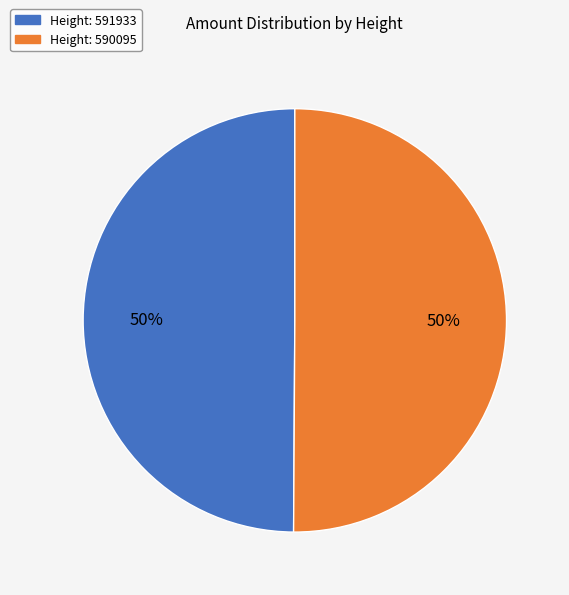

To the nearest percent, what is the average slice percentage?

50%